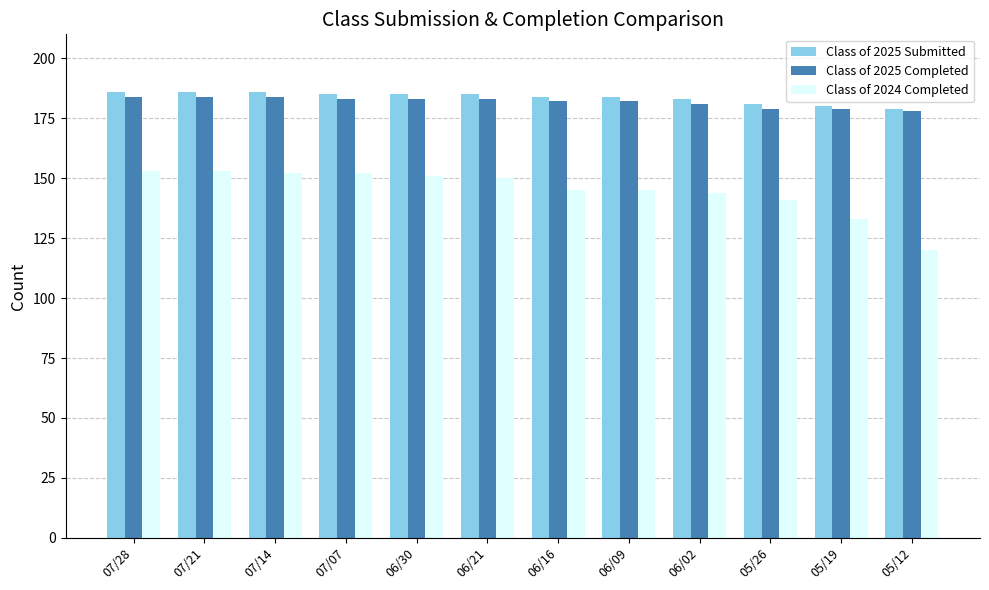

What are all the series names shown in the legend?

Class of 2025 Submitted, Class of 2025 Completed, Class of 2024 Completed